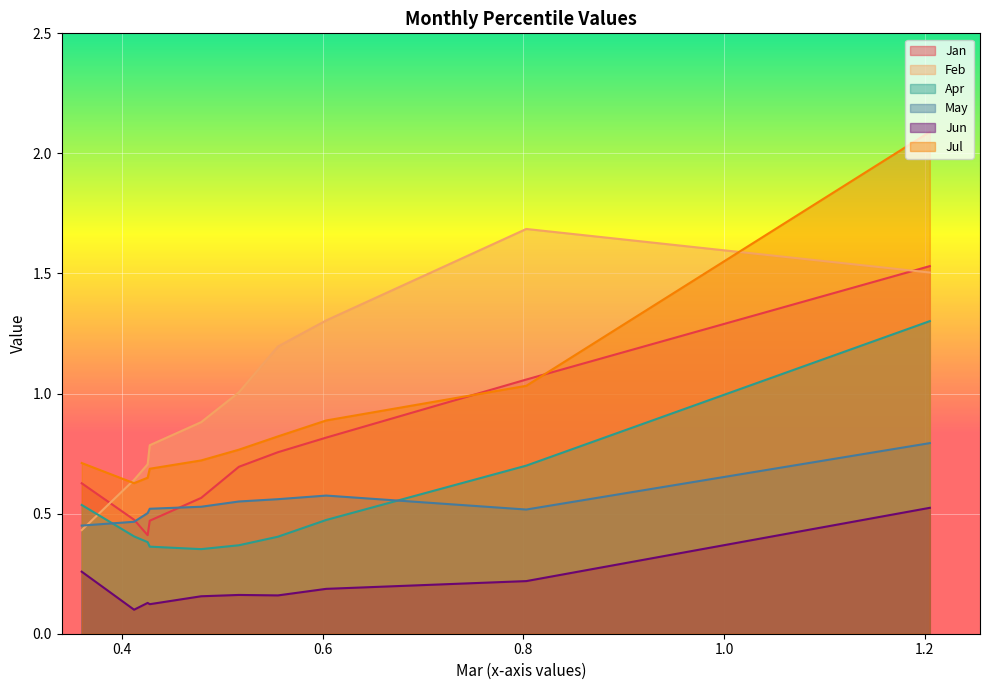

What is the average value of the Apr series?

0.5